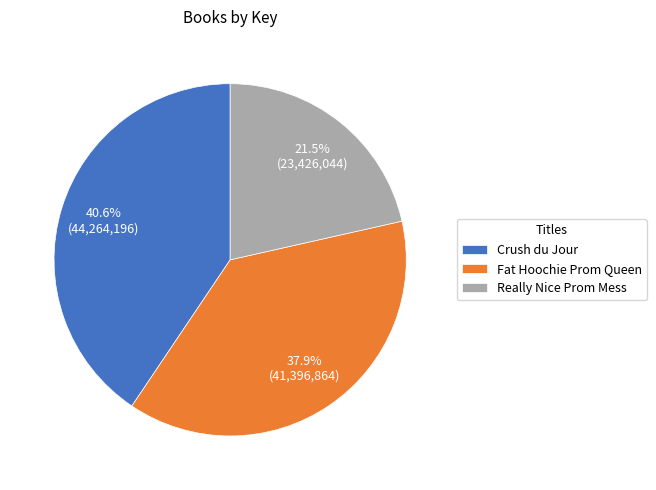

Is there any slice that represents more than half of the pie?

No